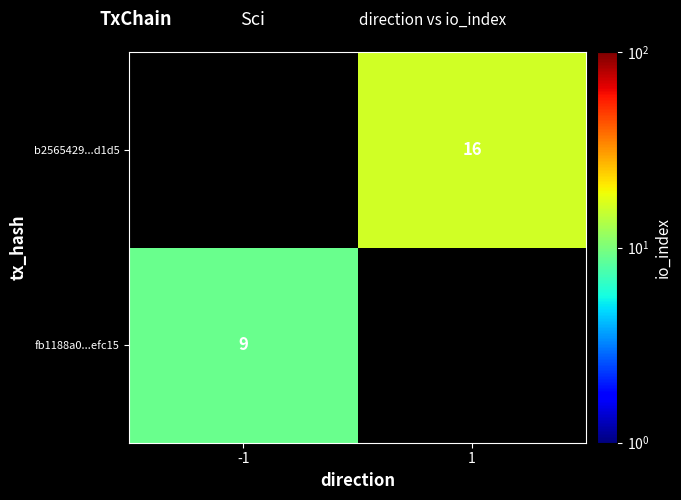

What is the total value across all series at 1?

16